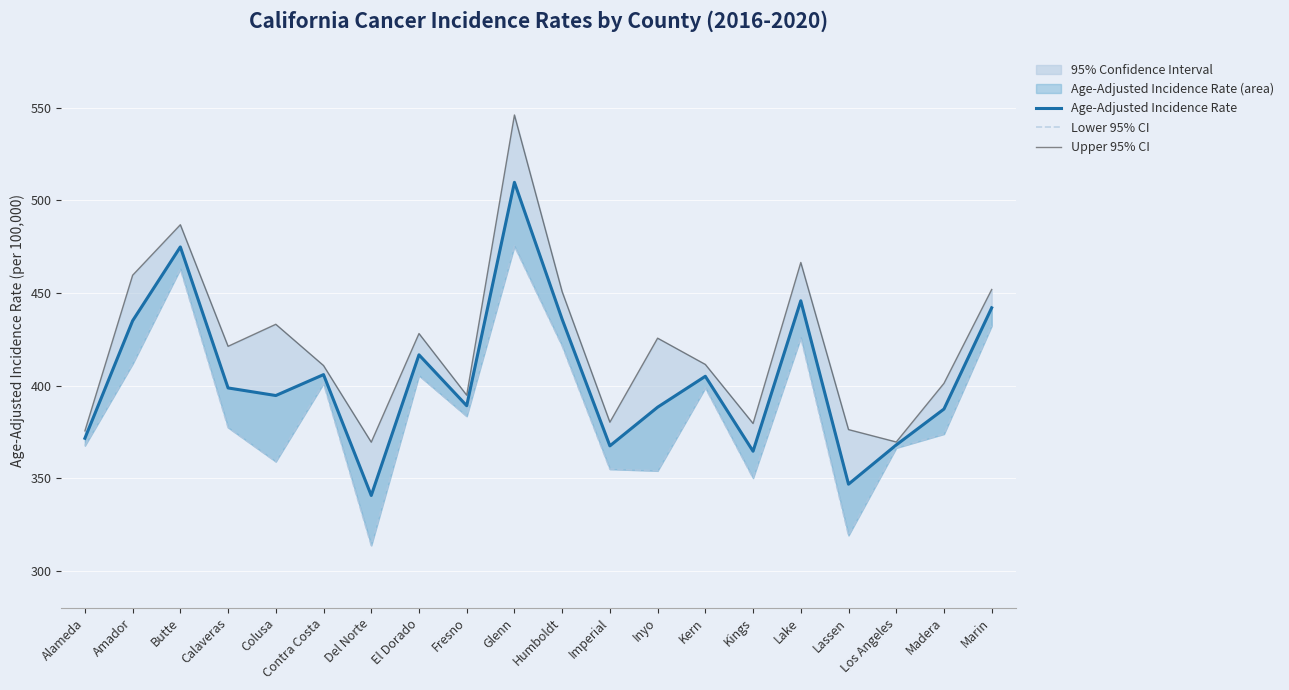

Which series has the largest total across all categories?

Upper 95% CI